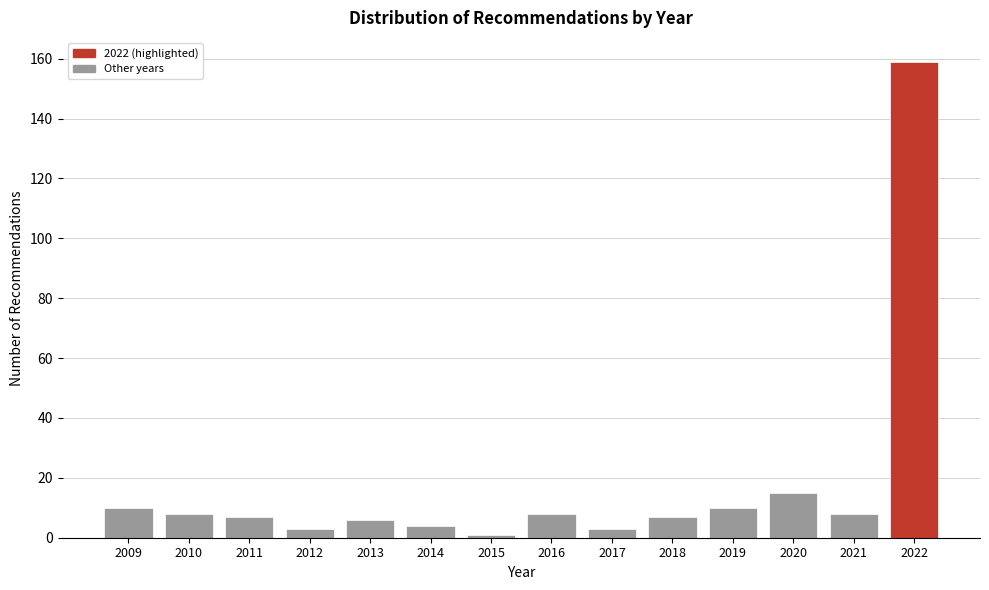

Reading left to right, transcribe all the data shown in this chart.

2009=10	2010=8	2011=7	2012=3	2013=6	2014=4	2015=1	2016=8	2017=3	2018=7	2019=10	2020=15	2021=8	2022=159